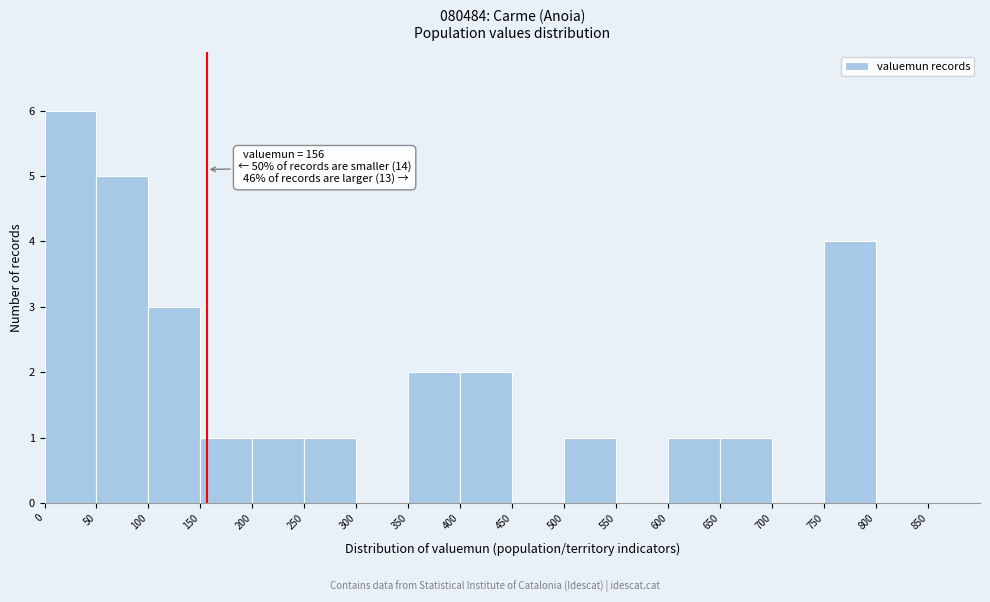

Over which range of the x-axis is the bar tallest?

0 to 50